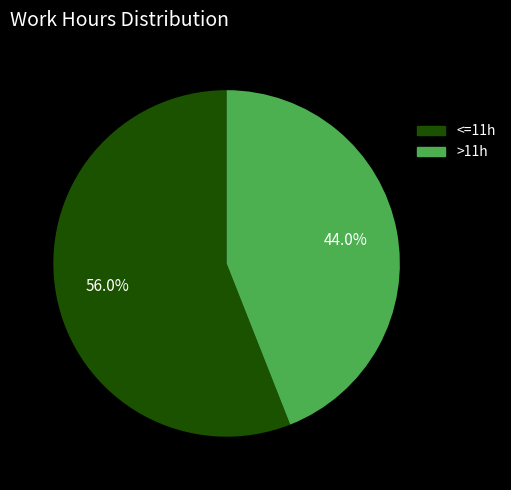

Is there a majority slice in this chart?

Yes